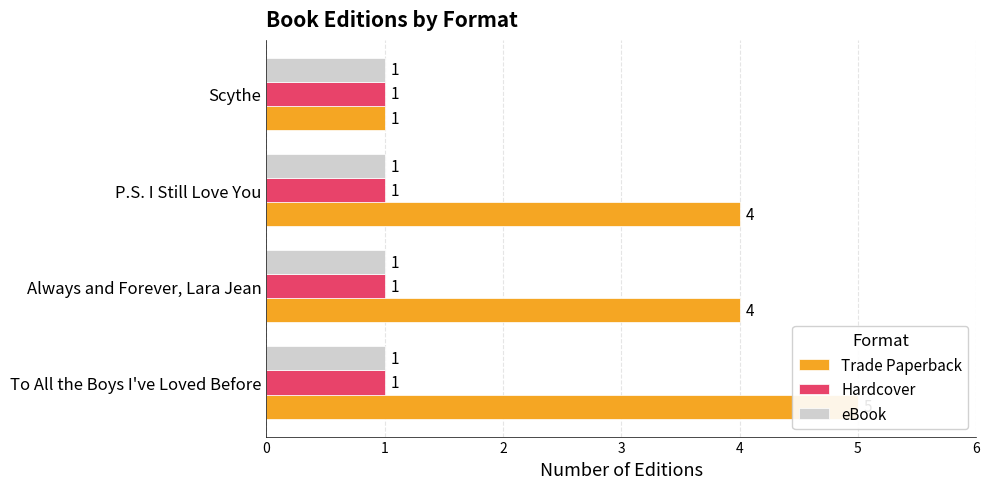

True or false: Trade Paperback has a value of 7.0 at Always and Forever, Lara Jean.

False